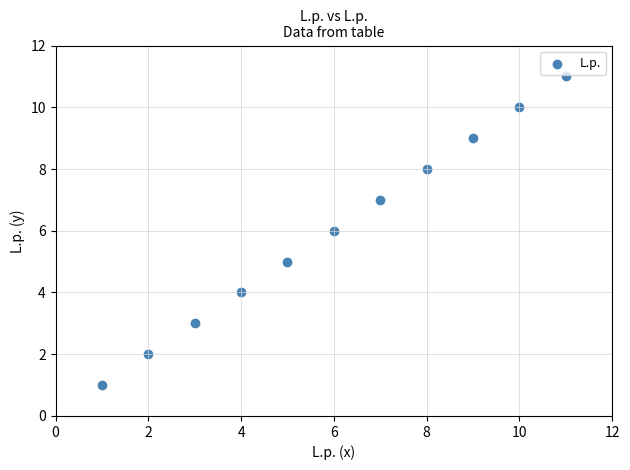

What is the average Y value?

6